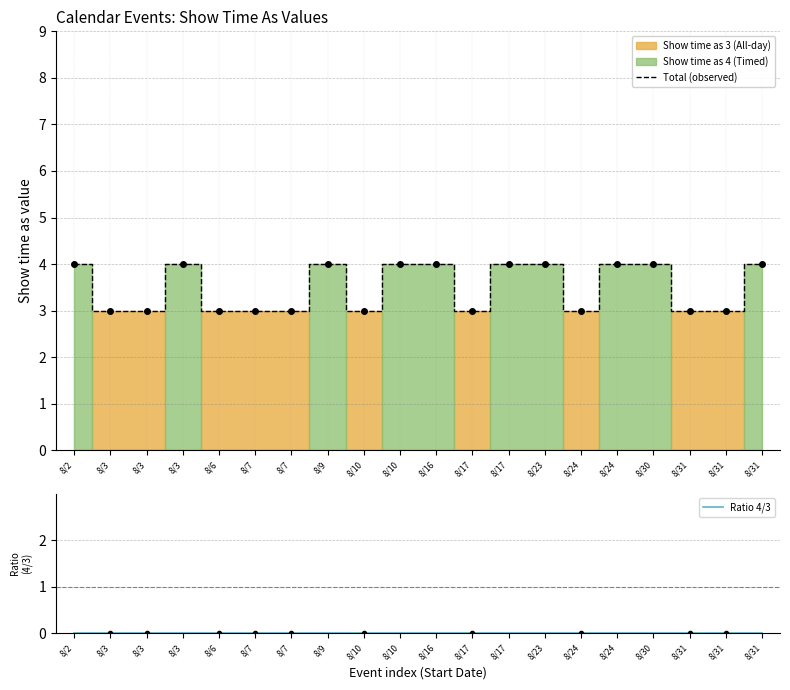

Reading right to left, transcribe all the data shown in this chart.

Total (observed): 8/31=4	8/31=3	8/31=3	8/30=4	8/24=4	8/24=3	8/23=4	8/17=4	8/17=3	8/16=4	8/10=4	8/10=3	8/9=4	8/7=3	8/7=3	8/6=3	8/3=4	8/3=3	8/3=3	8/2=4
Ratio 4/3: 8/31=0	8/31=0	8/31=0	8/30=0	8/24=0	8/24=0	8/23=0	8/17=0	8/17=0	8/16=0	8/10=0	8/10=0	8/9=0	8/7=0	8/7=0	8/6=0	8/3=0	8/3=0	8/3=0	8/2=0